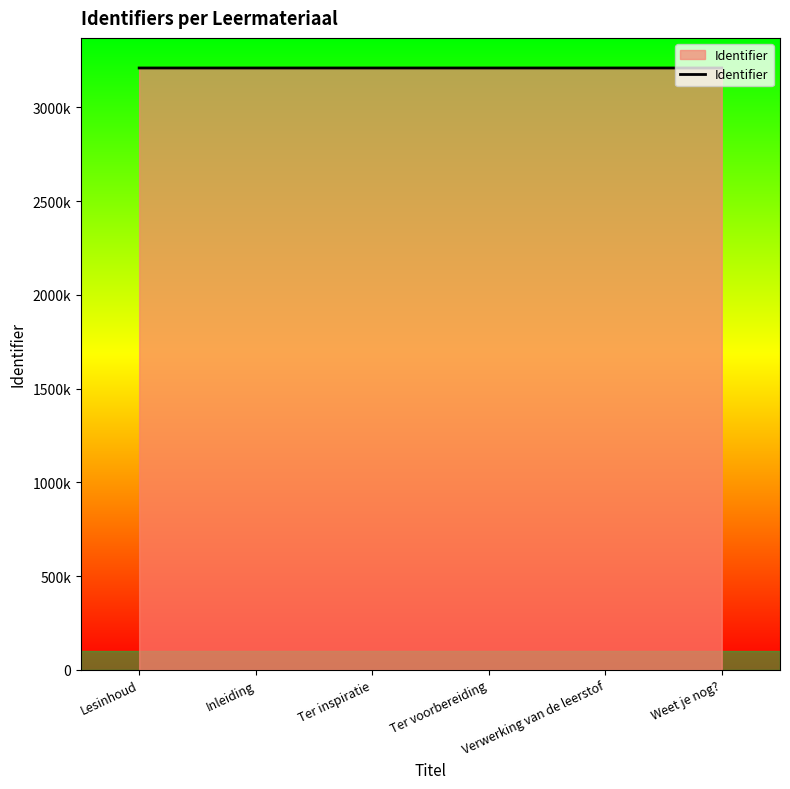

At which label does the data first exceed 3210023?

Verwerking van de leerstof